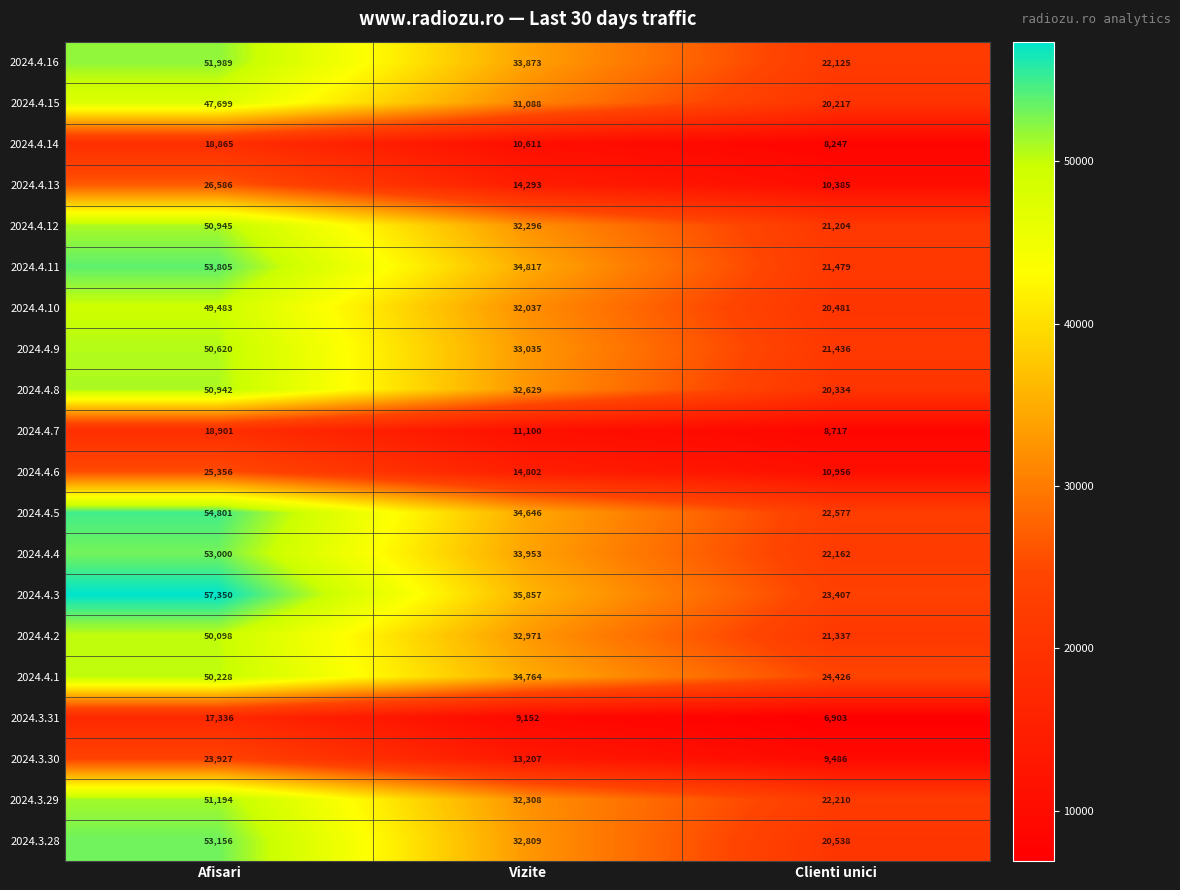

Which series changed the most between Vizite and Clienti unici?

2024.4.11